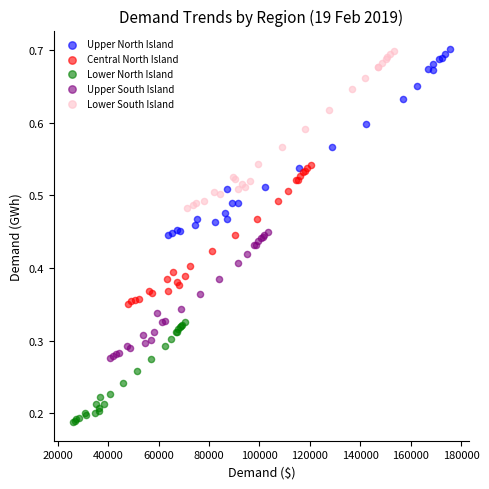

Which series has the largest Y range (max minus min)?

Upper North Island